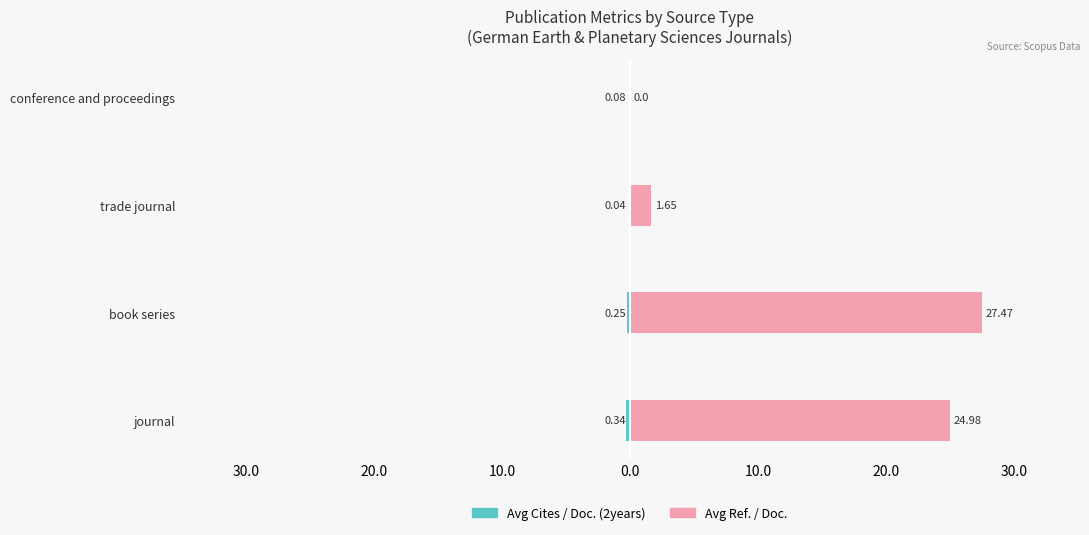

What is the difference between the highest and lowest values at trade journal?

1.7